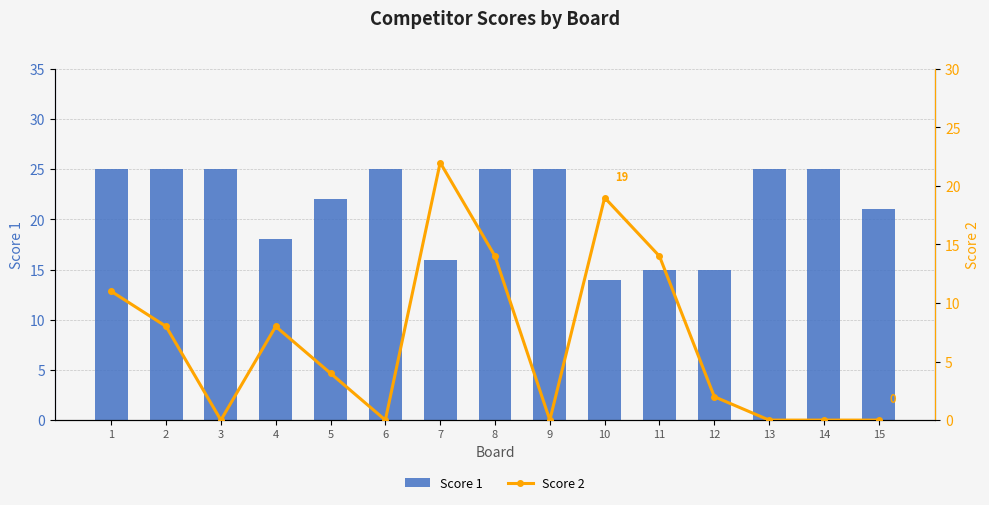

What is the value of the Score 1 bar at the 4th from the left?

18